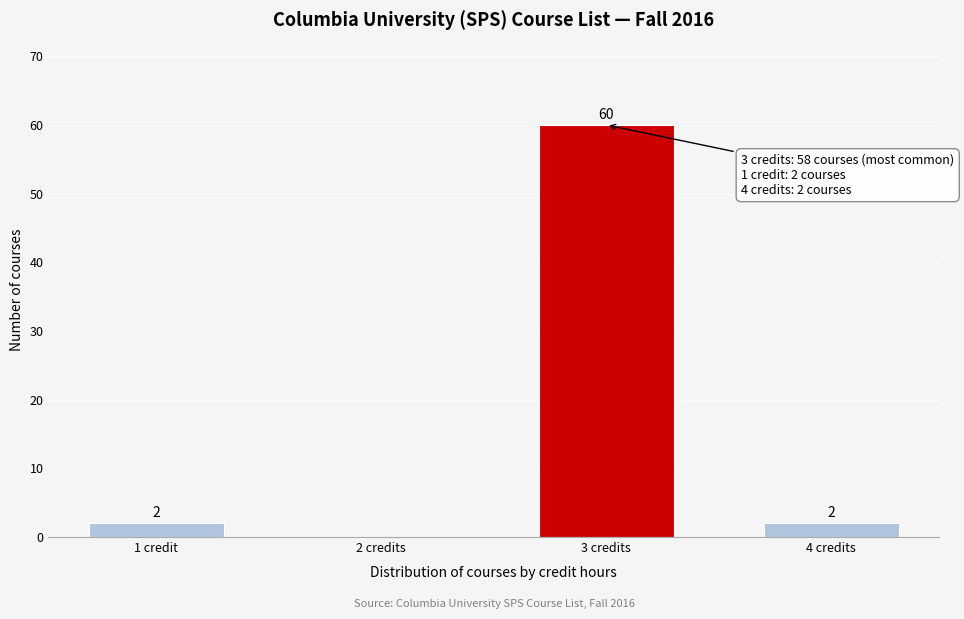

Reading right to left, list all the values displayed in this chart.

4 credits=2	3 credits=60	2 credits=0	1 credit=2